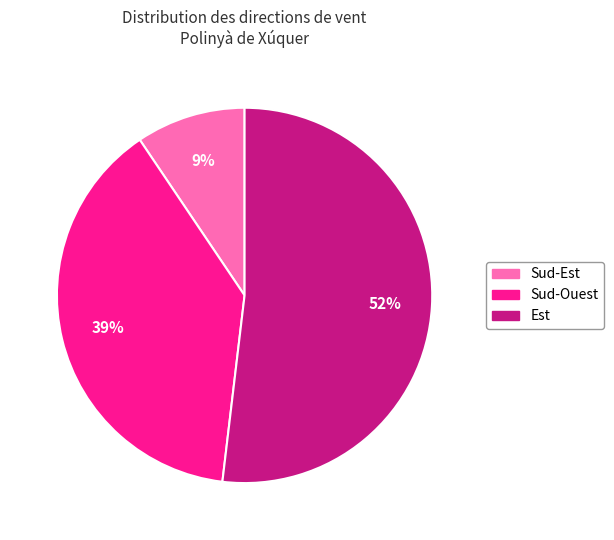

Is there a majority slice in this chart?

Yes